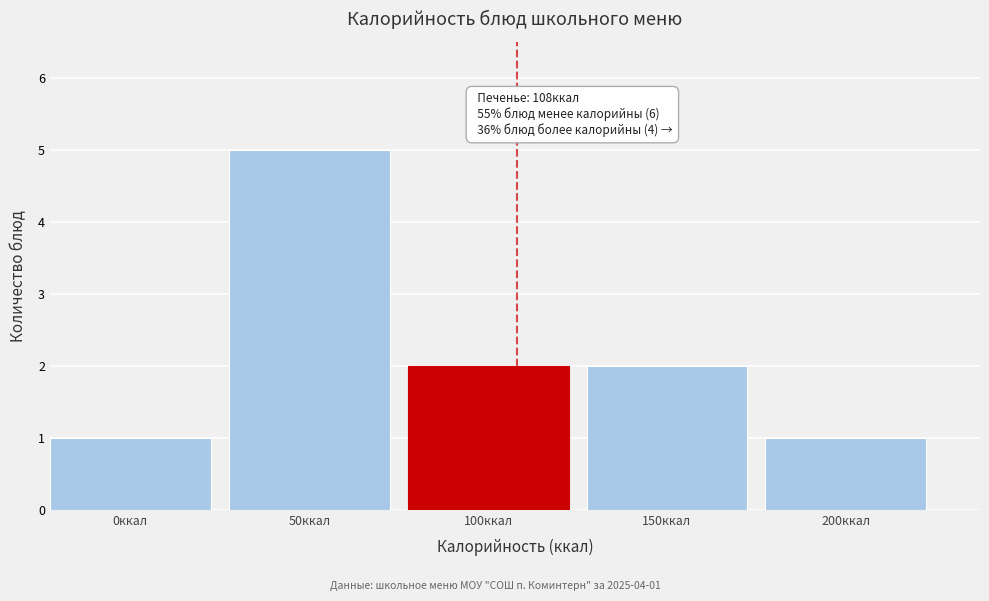

Reading left to right, list all the values displayed in this chart.

1	5	2	2	1